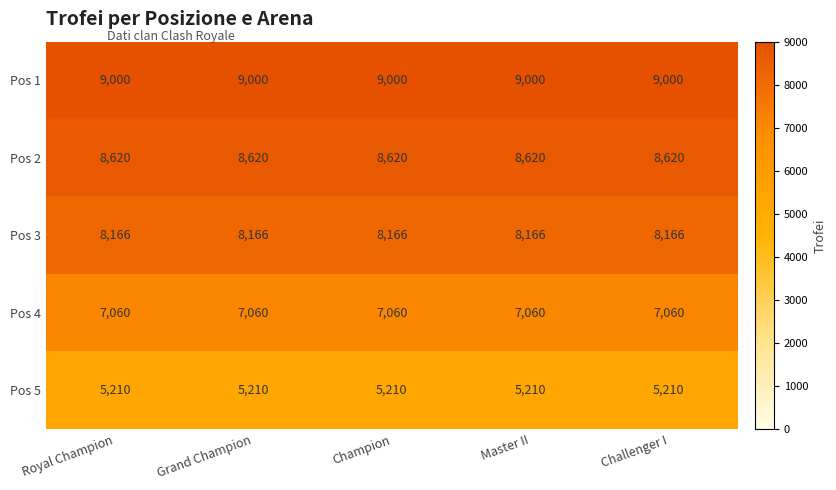

At how many categories does at least one series exceed 8482?

5